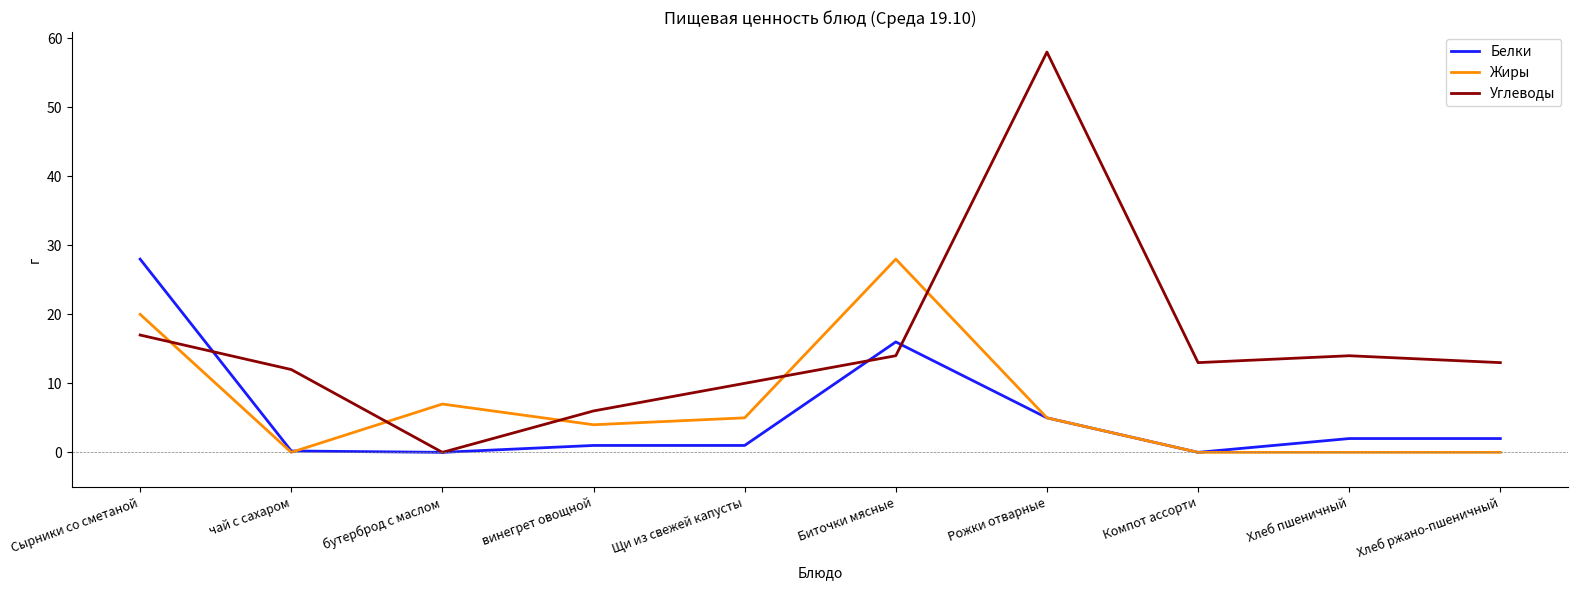

Where is the first local minimum for Углеводы?

бутерброд с маслом